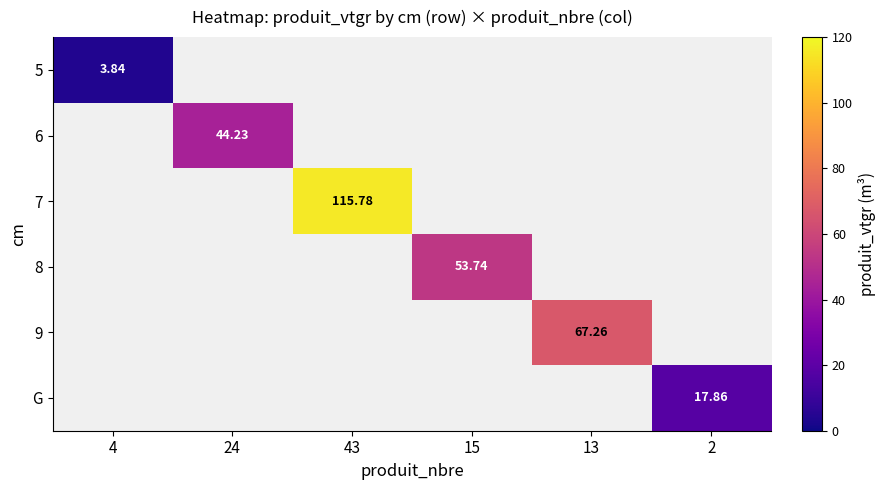

At how many categories does at least one series exceed 55?

2